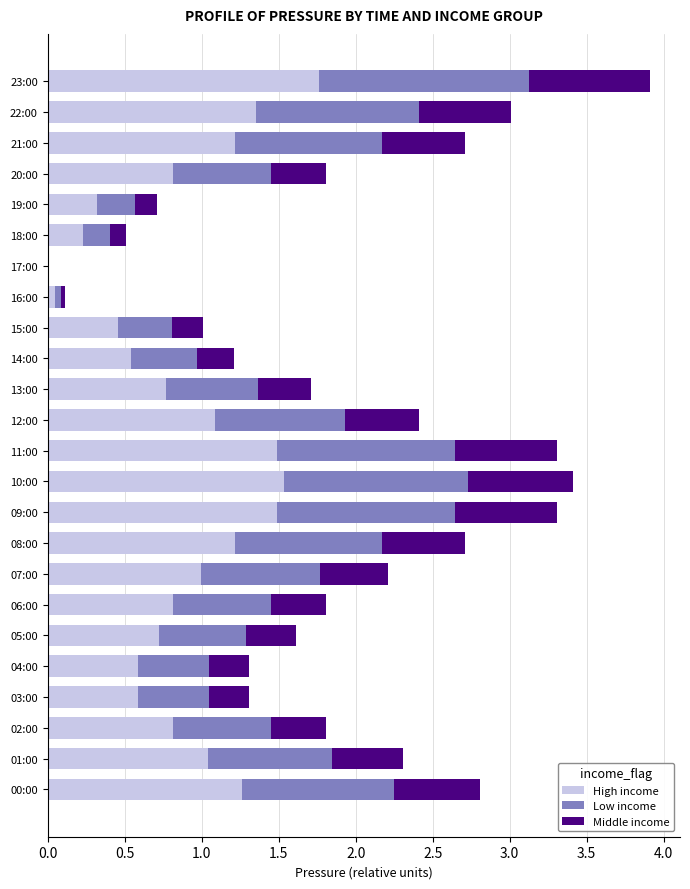

Which category has the highest value in the High income series?

23:00